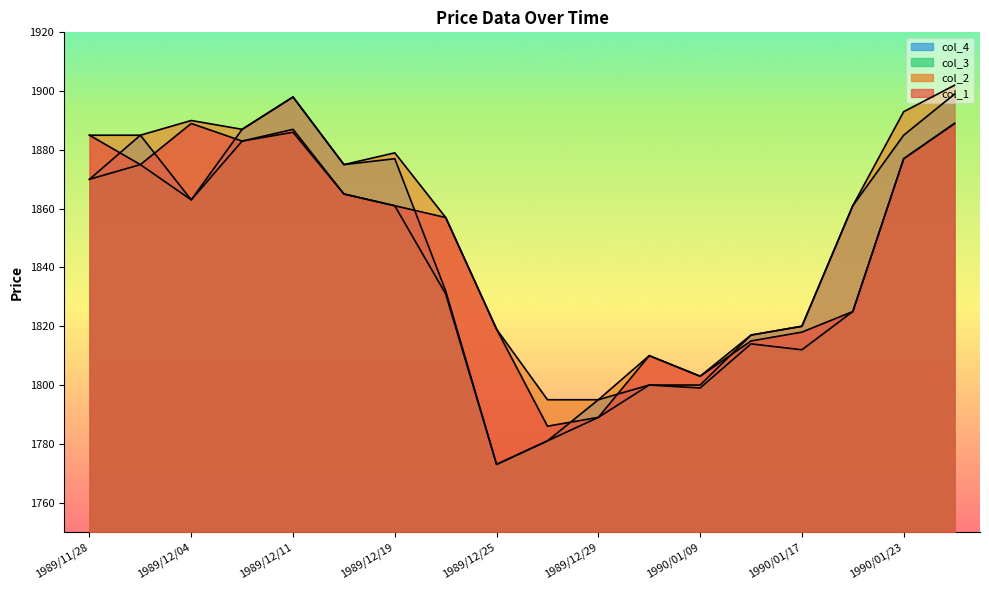

What is the difference between the col_3 values at 1990/01/23 and 1989/12/15?

12